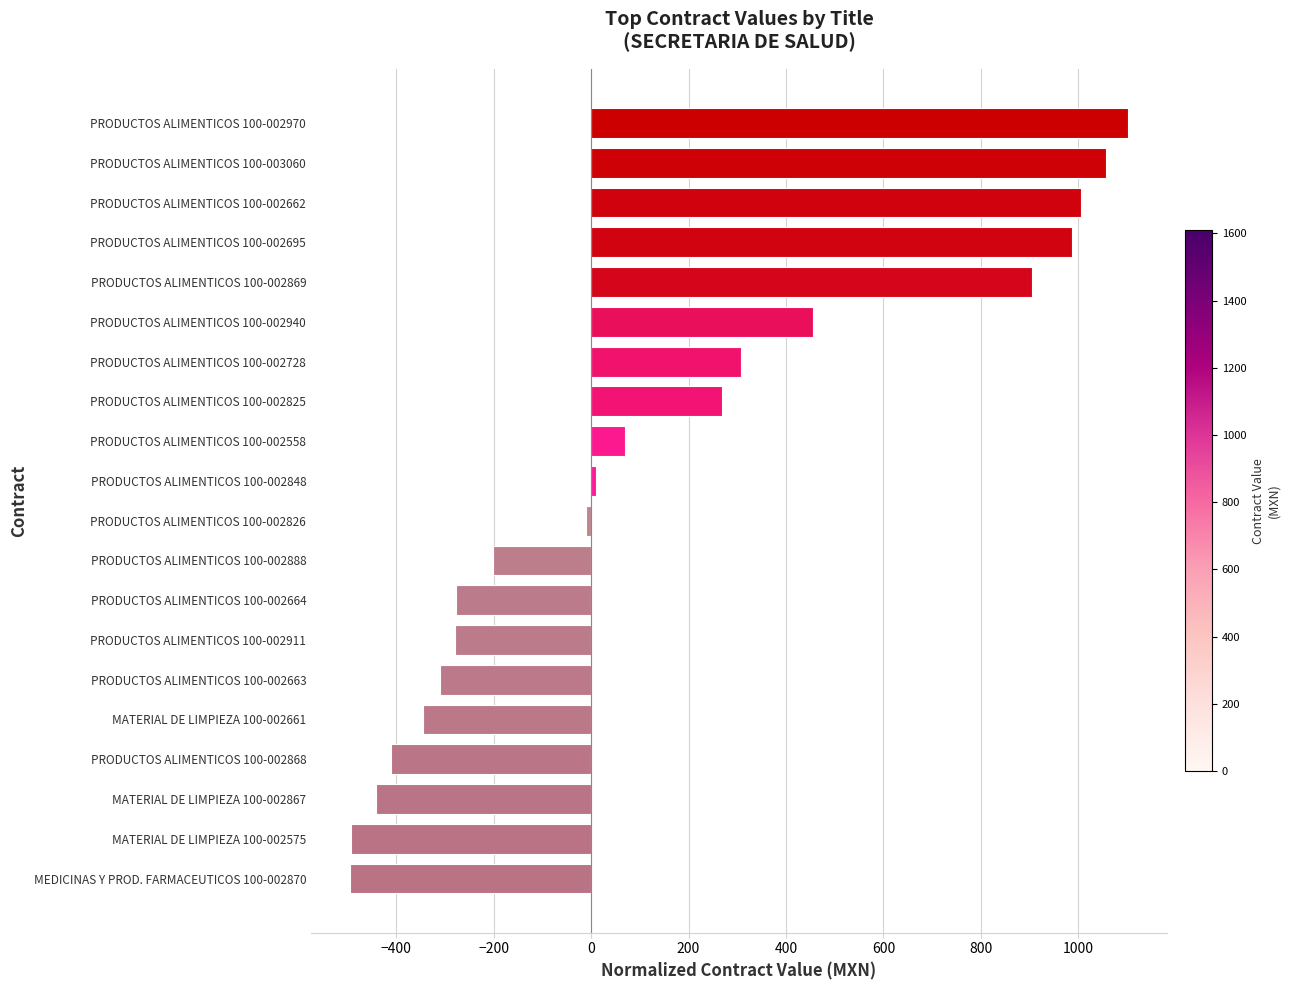

True or false: the data shows -441.6 at MATERIAL DE LIMPIEZA 100-002867.

True